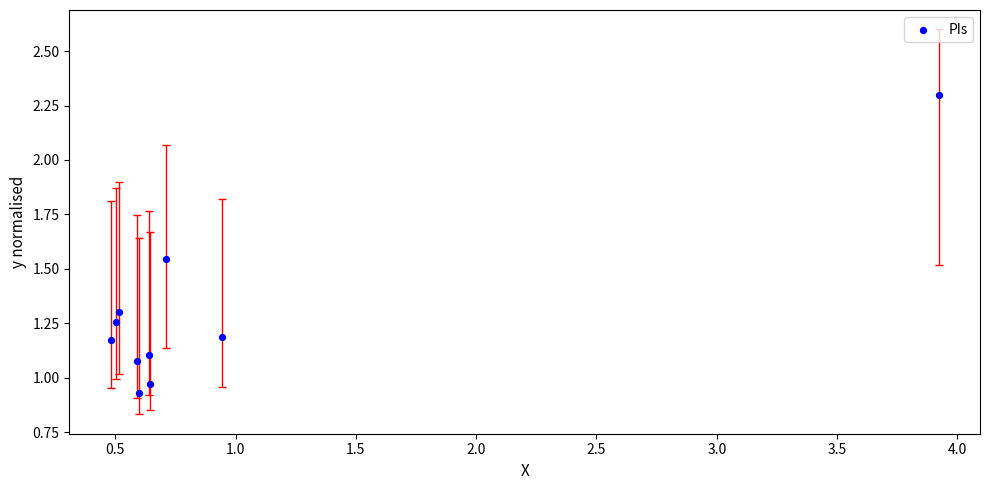

What is the range of Y values (max minus min)?

1.4